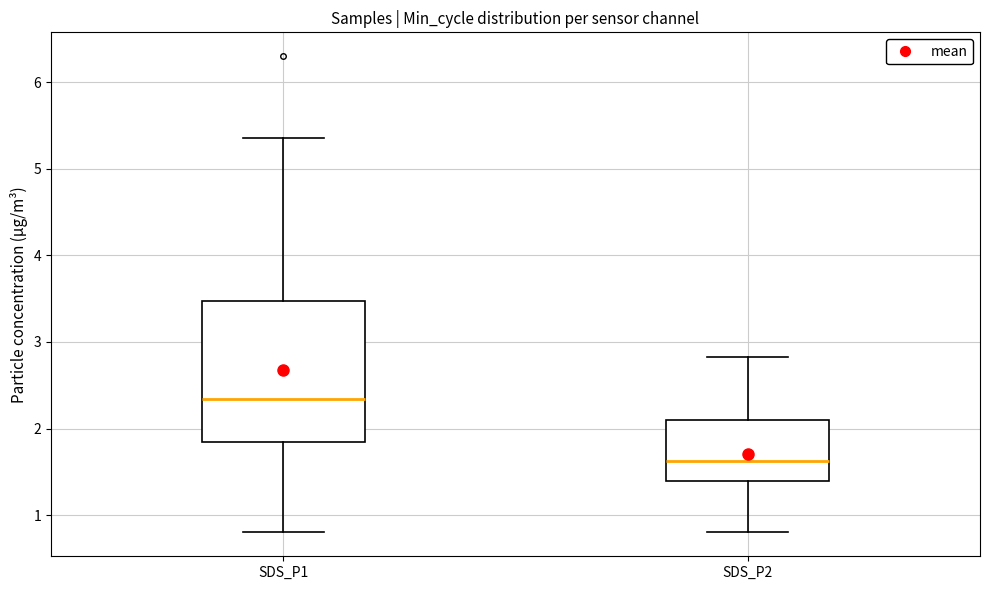

Comparing the boxes themselves (not the whiskers), which one is the tallest?

SDS_P1